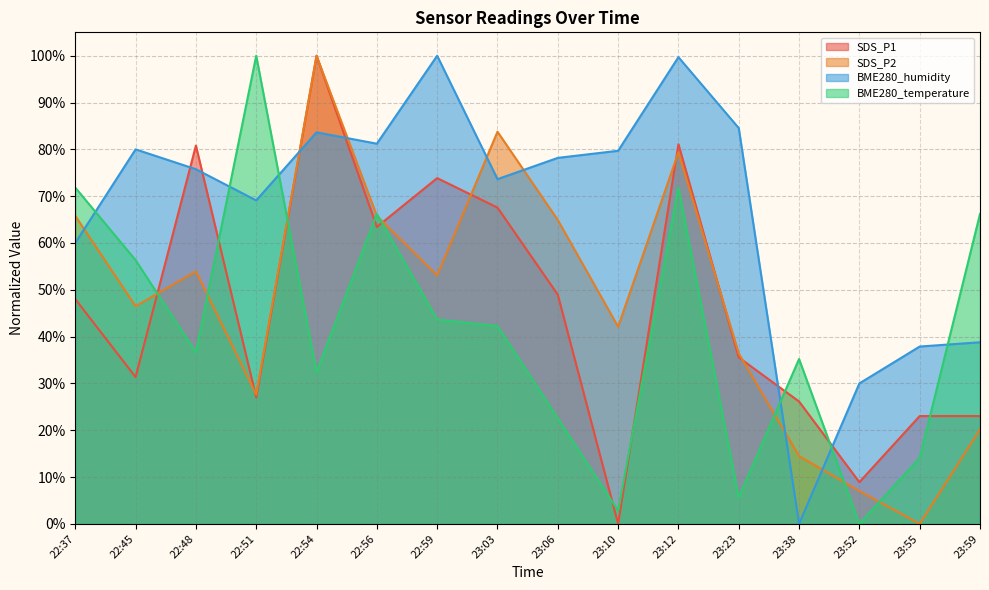

Is the value of BME280_humidity at 22:59 greater than the value of SDS_P1 at 23:06?

Yes